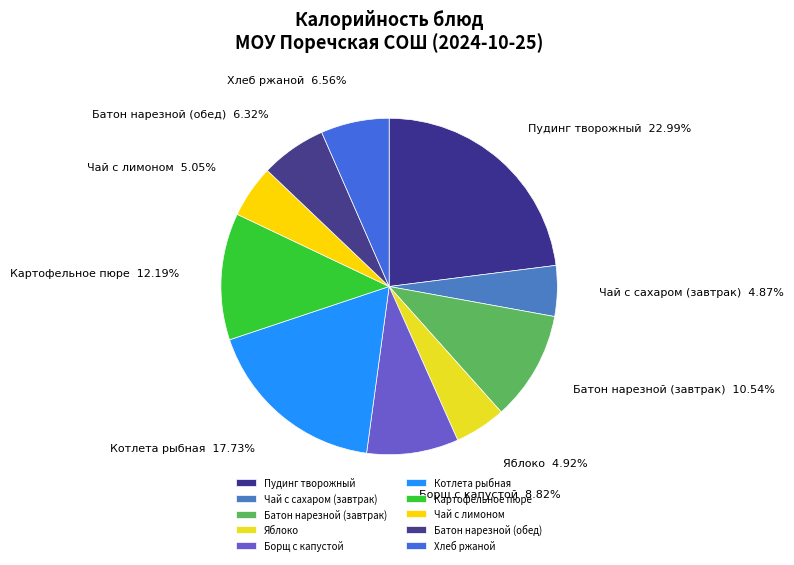

To the nearest percent, what portion does Чай с лимоном represent?

5%